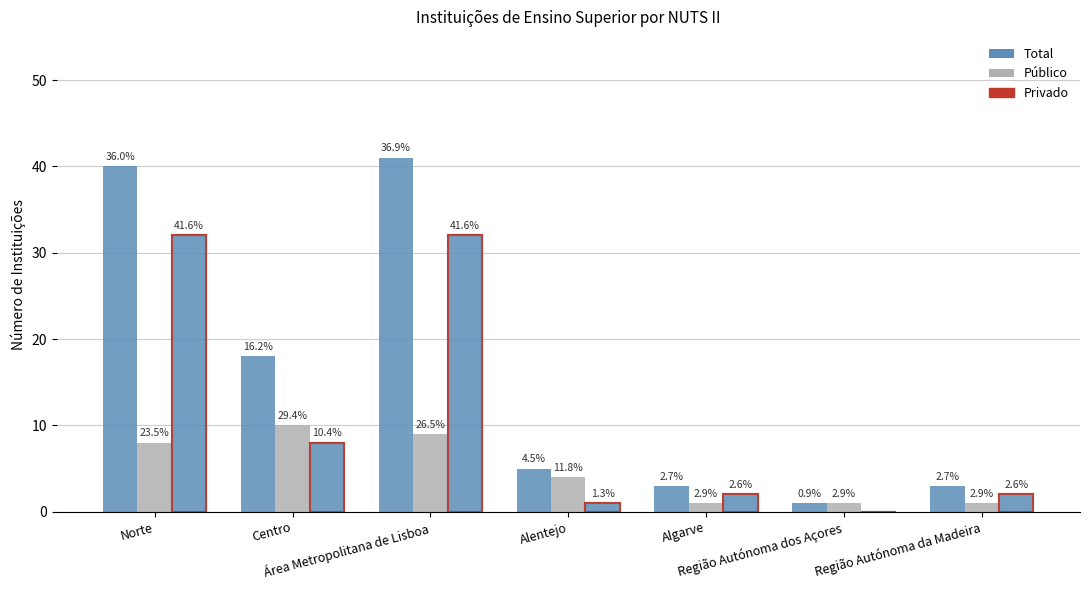

What is the average value of the Privado series?

11